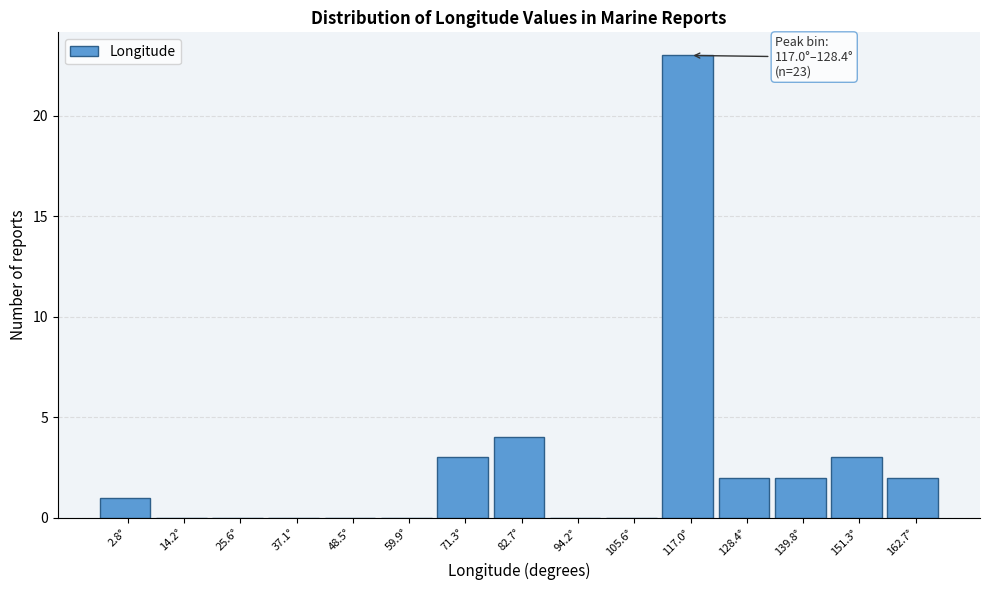

Reading left to right, what are all the values shown in this chart?

2.8°=1	14.2°=0	25.6°=0	37.1°=0	48.5°=0	59.9°=0	71.3°=3	82.7°=4	94.2°=0	105.6°=0	117.0°=23	128.4°=2	139.8°=2	151.3°=3	162.7°=2